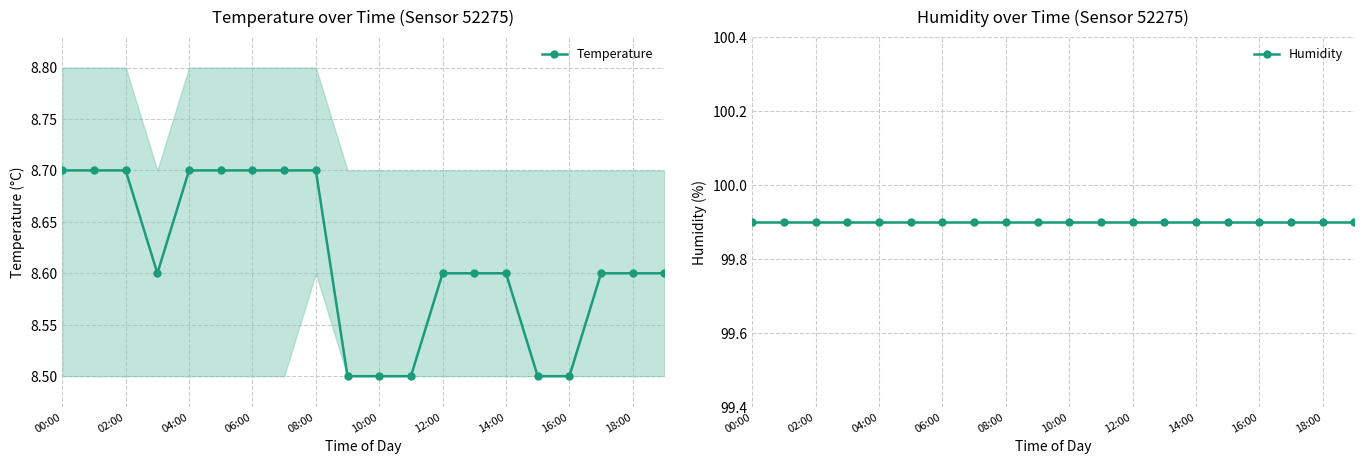

Is it true that Temperature equals 2.6 at 04:00?

False